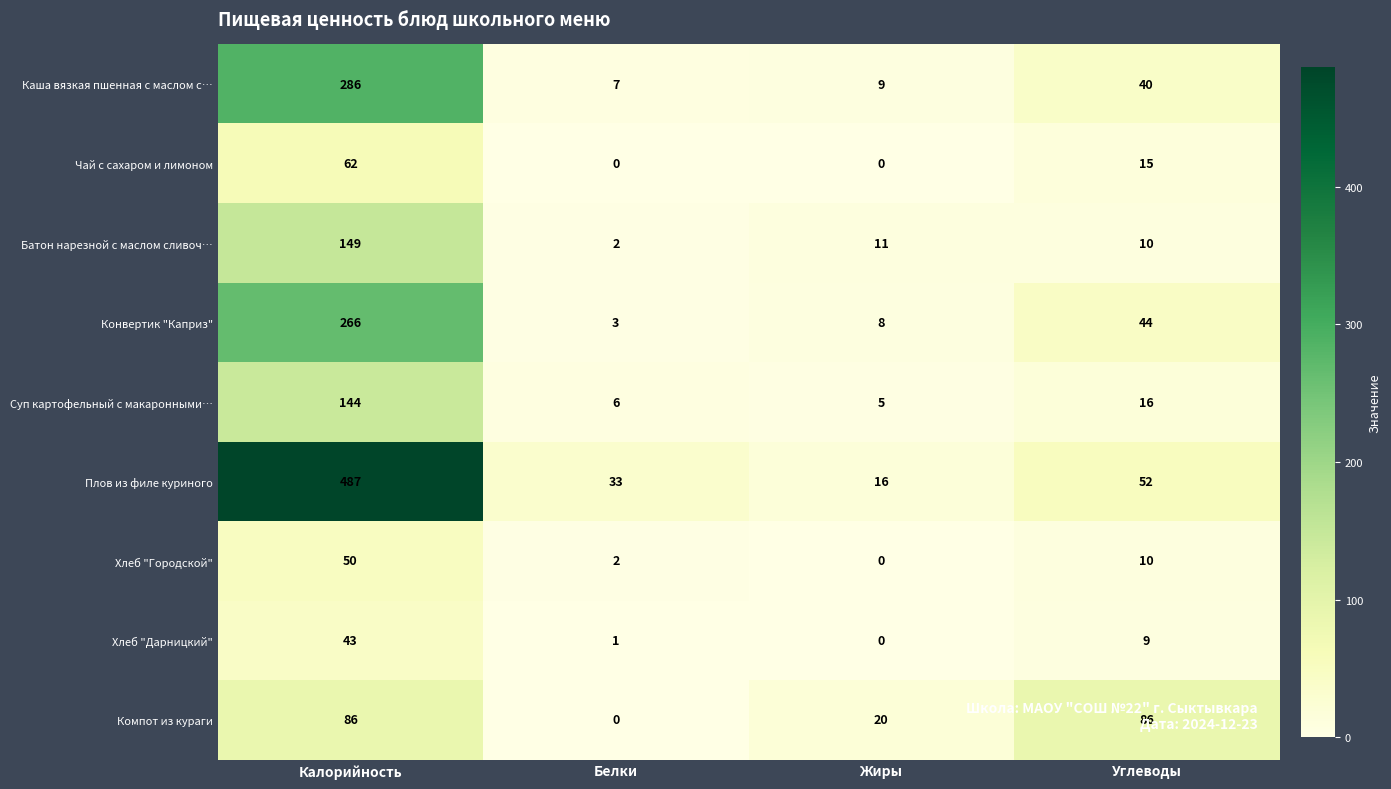

What is the spread (max minus min) of values at Углеводы?

77